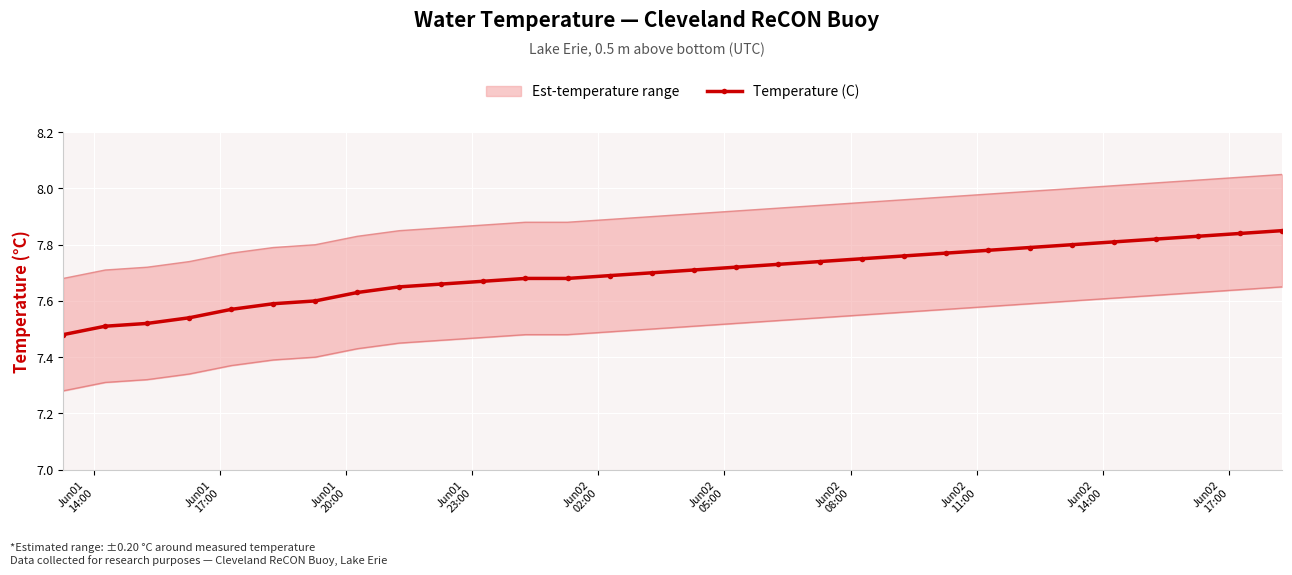

True or false: the data has more than 1 interior local peaks.

False